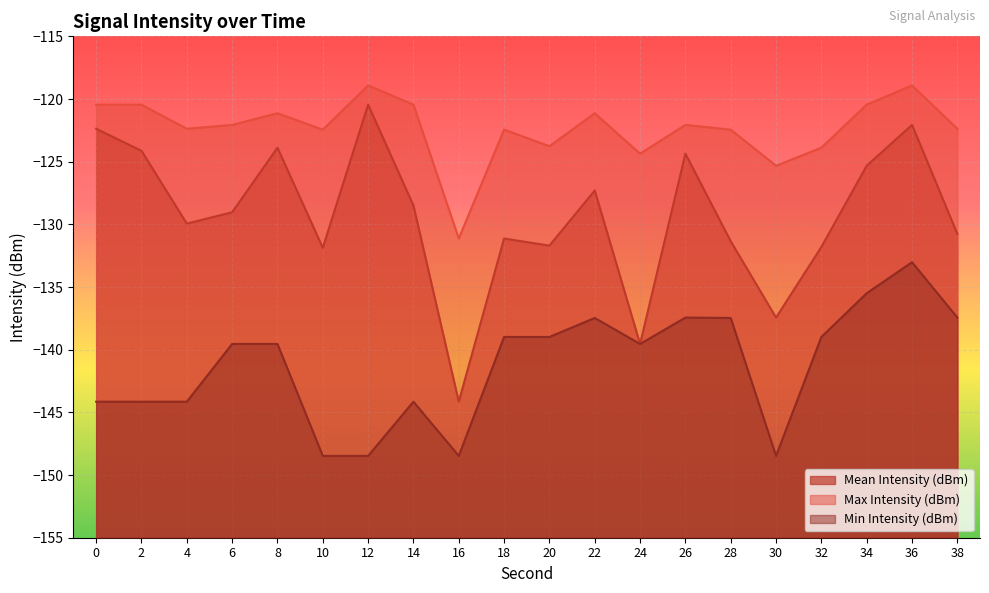

At which category does Mean Intensity (dBm) reach its first local valley?

4